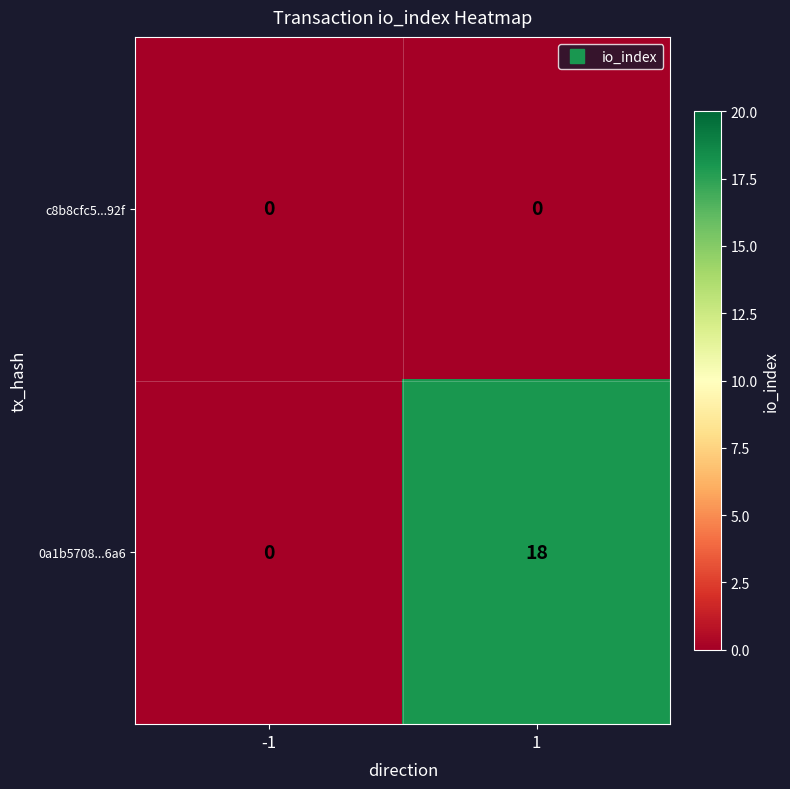

What is the greatest value displayed?

18